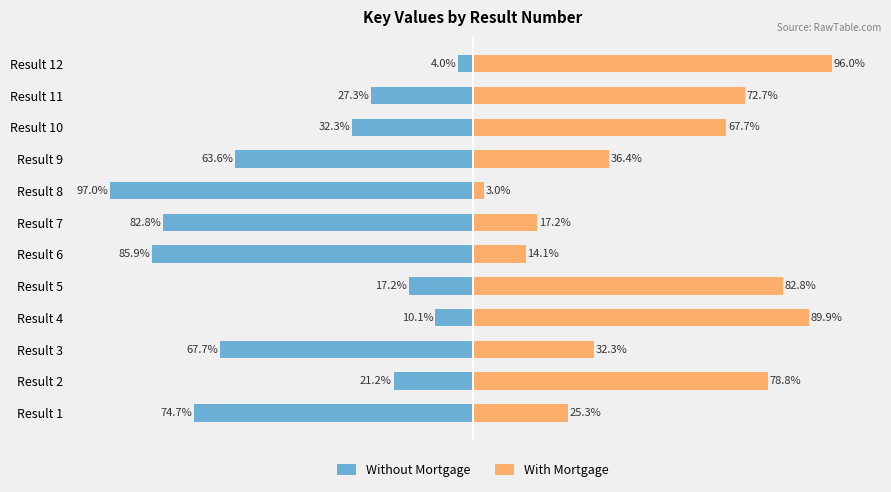

Are the bars grouped side by side (vs. stacked)?

Yes